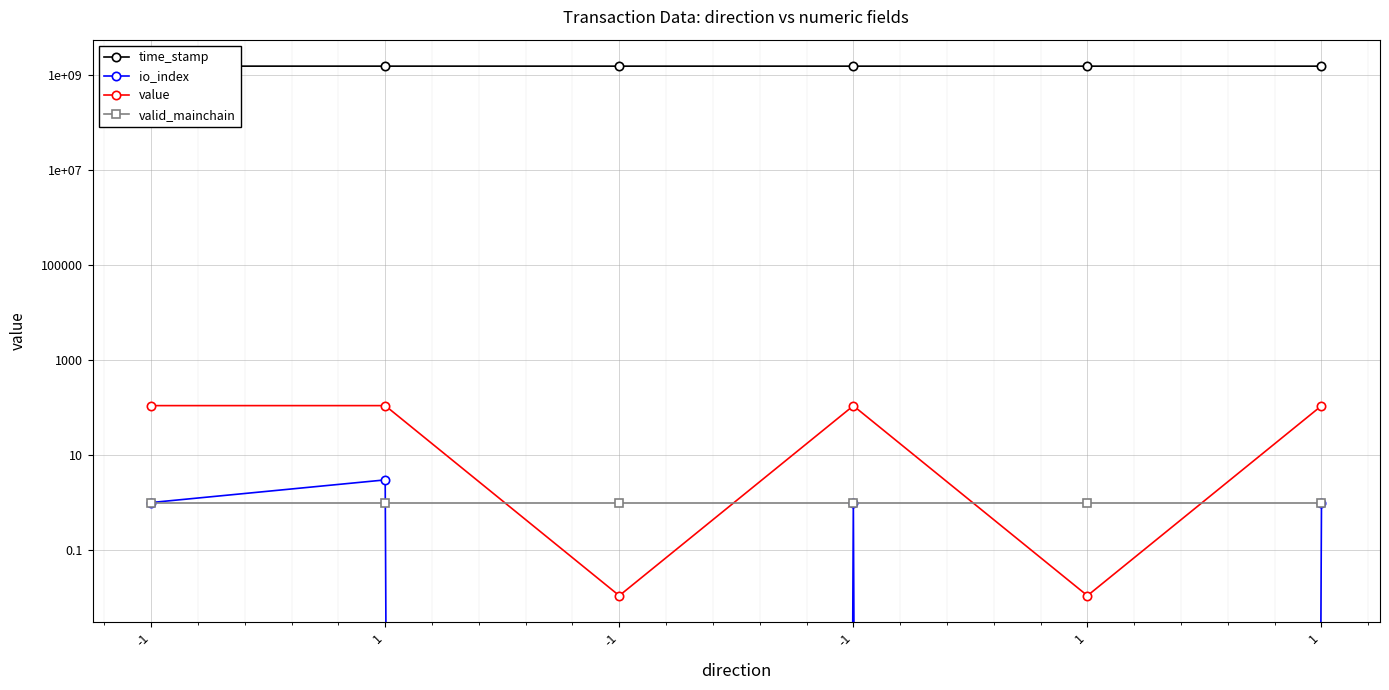

How many io_index values are between 0 and 1?

5